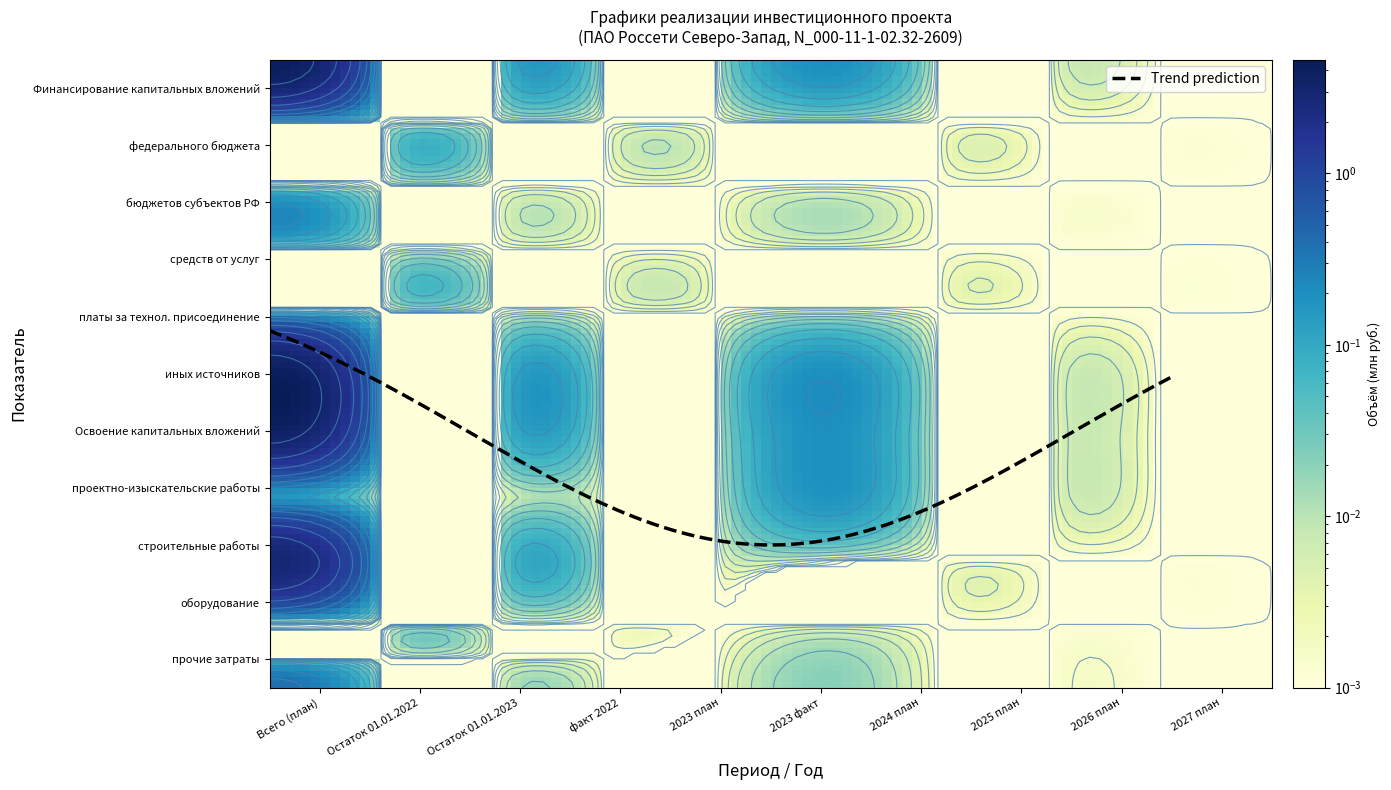

At which category does the chart reach its minimum across all series?

Остаток 01.01.2022